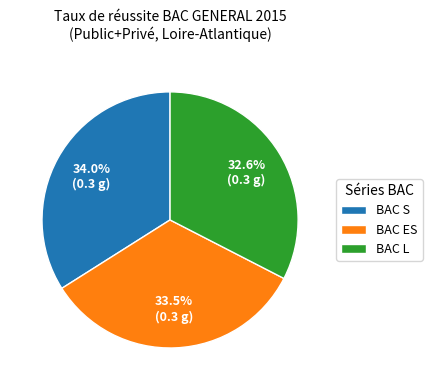

Is it true that BAC L is 33% of the pie?

True